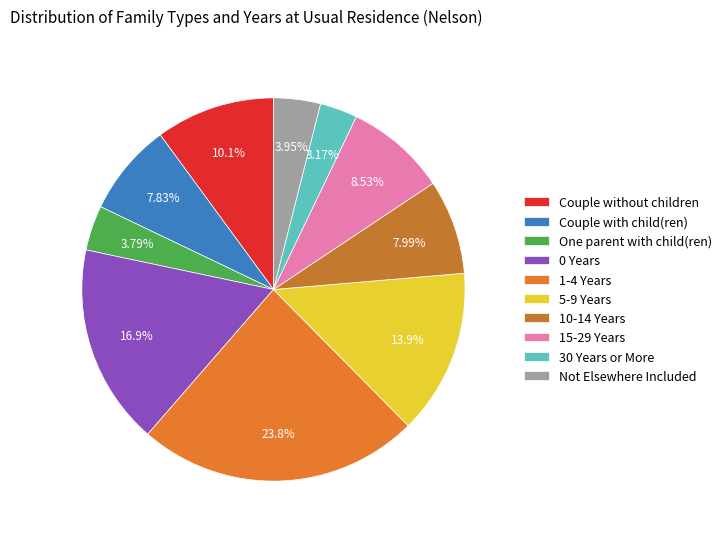

To the nearest percent, what is the difference between the 15-29 Years and 0 Years slice percentages?

8%